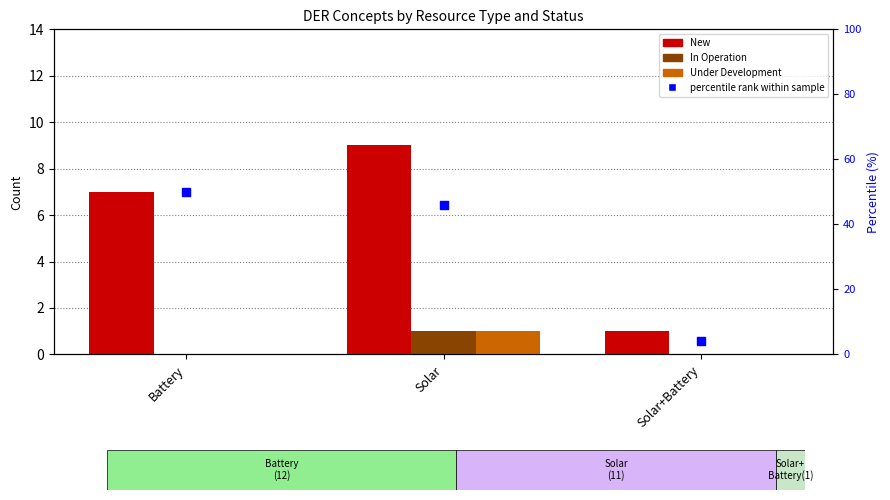

Which series reaches the maximum Y coordinate?

percentile rank within sample